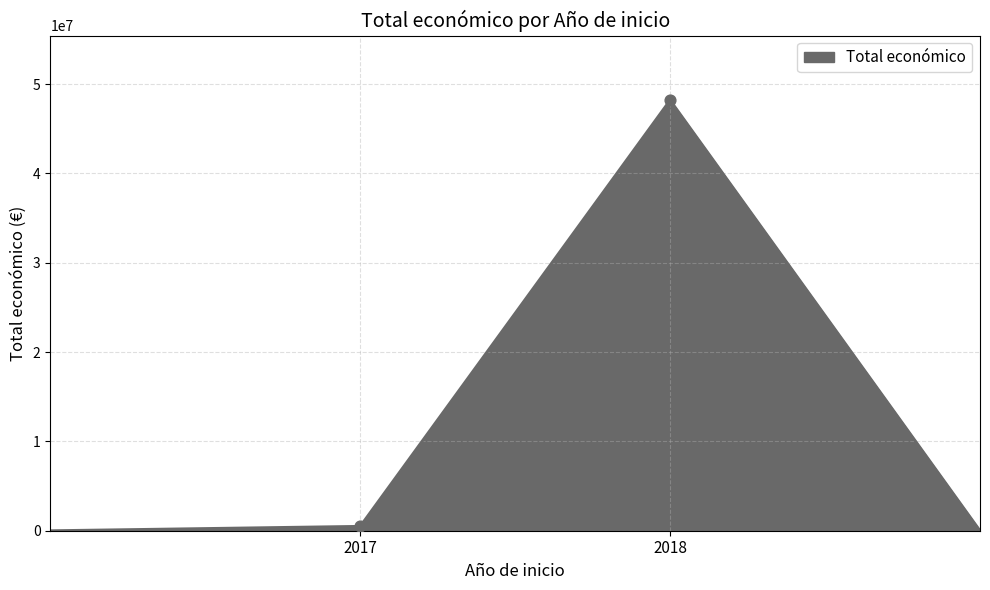

What is the average value?

12173047